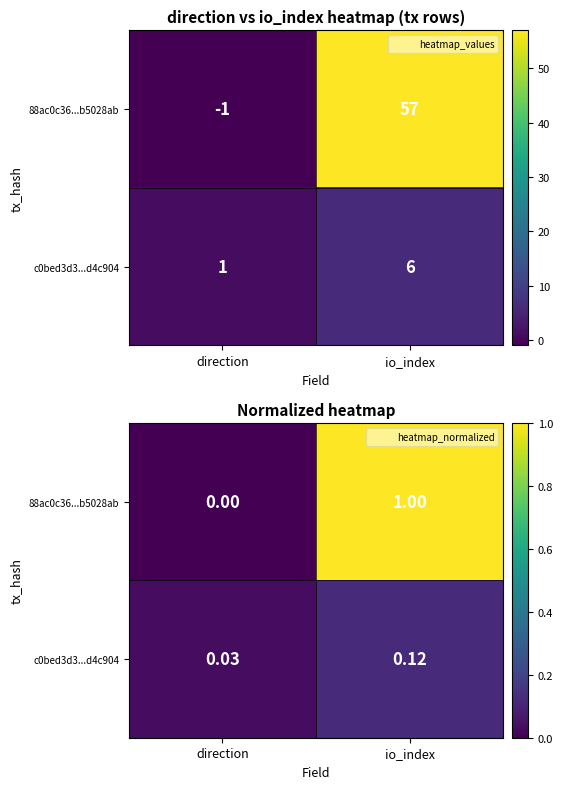

Where is 88ac0c36...b5028ab nearest to the value 0?

direction